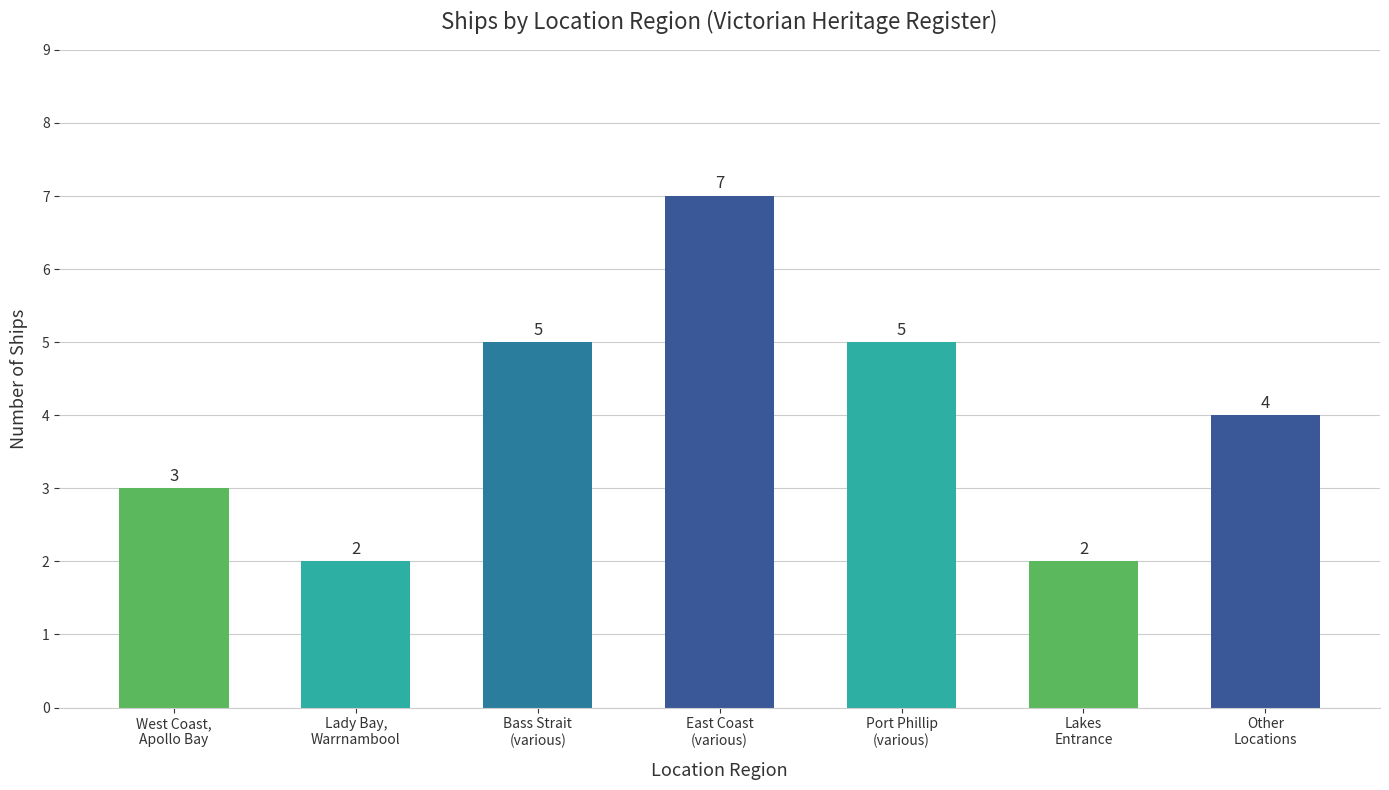

What is the sum of the values at Bass Strait
(various) and West Coast,
Apollo Bay?

8